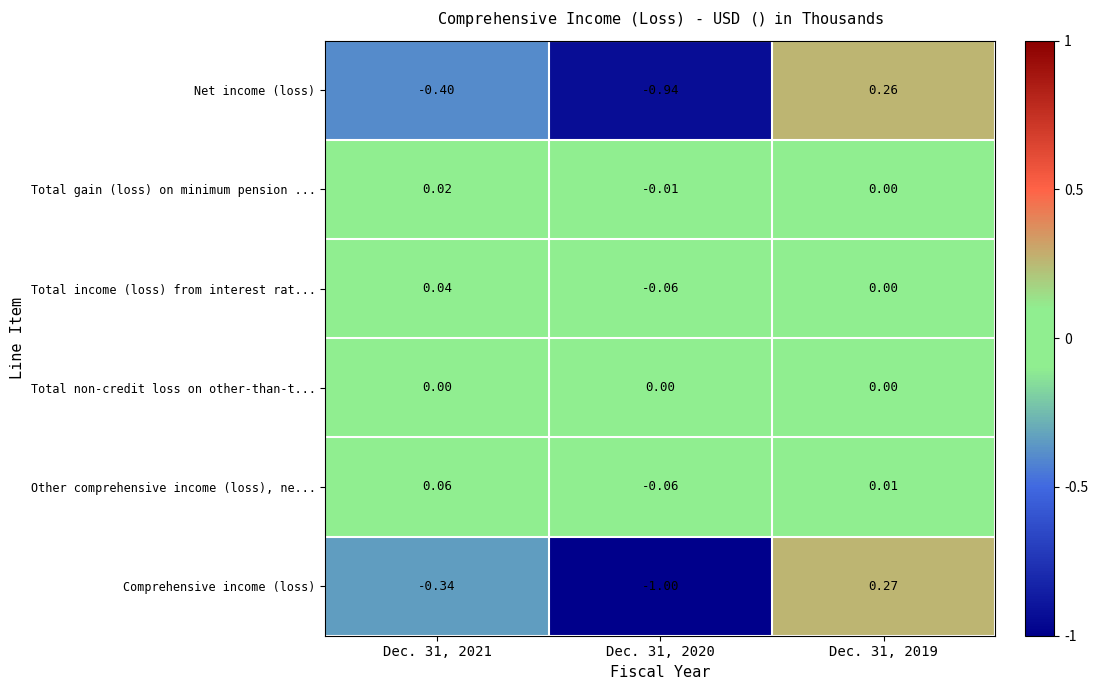

Is the value of Total income (loss) from interest rat... at Dec. 31, 2020 greater than the value of Total non-credit loss on other-than-t... at Dec. 31, 2021?

No